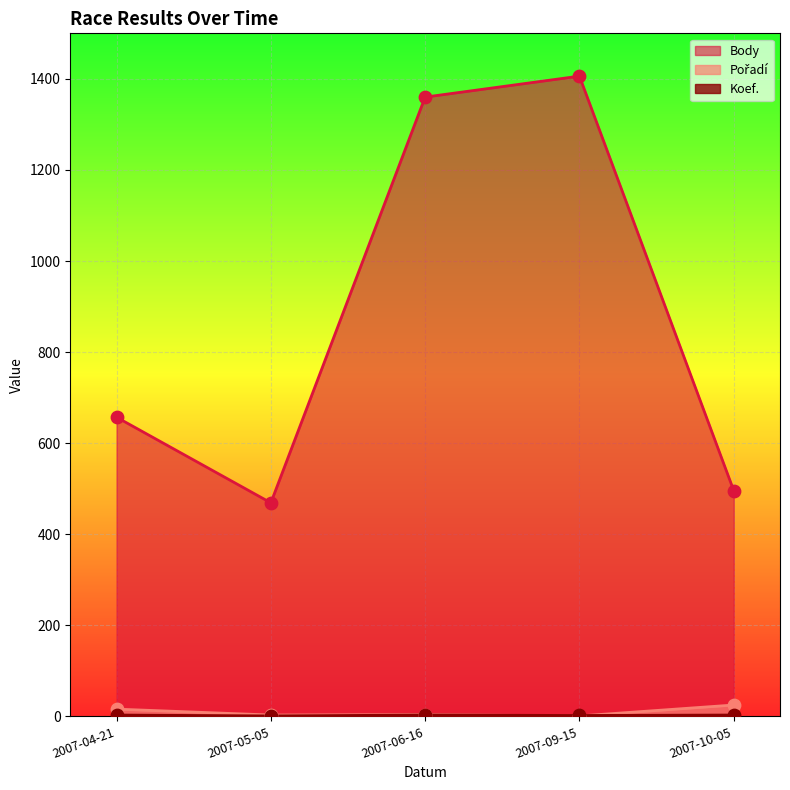

Which series reaches the maximum Y coordinate?

Body